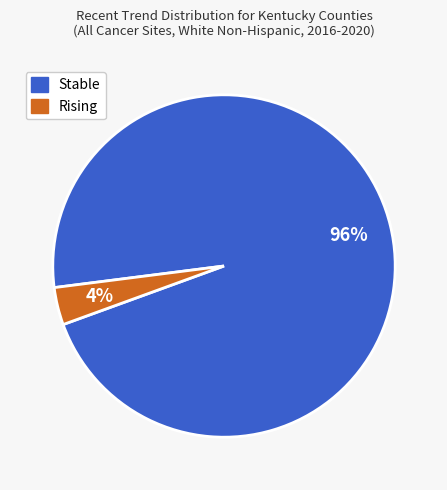

Is there any slice that represents more than half of the pie?

Yes